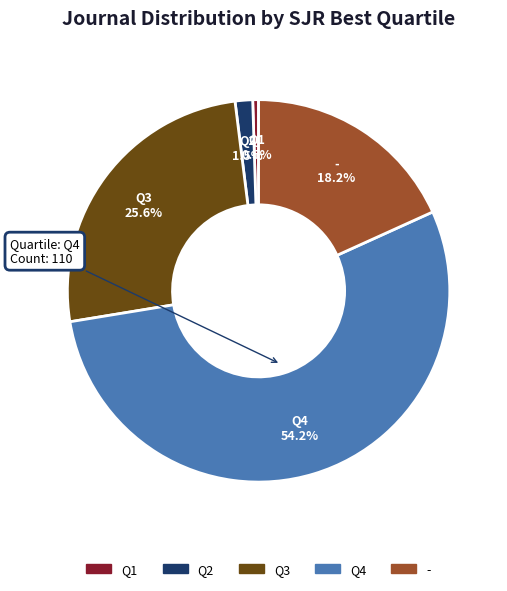

Which category has the smallest portion of the pie?

Q1